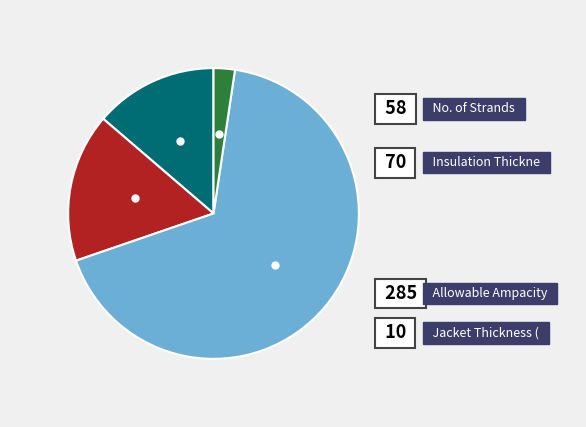

Is there a majority slice in this chart?

Yes